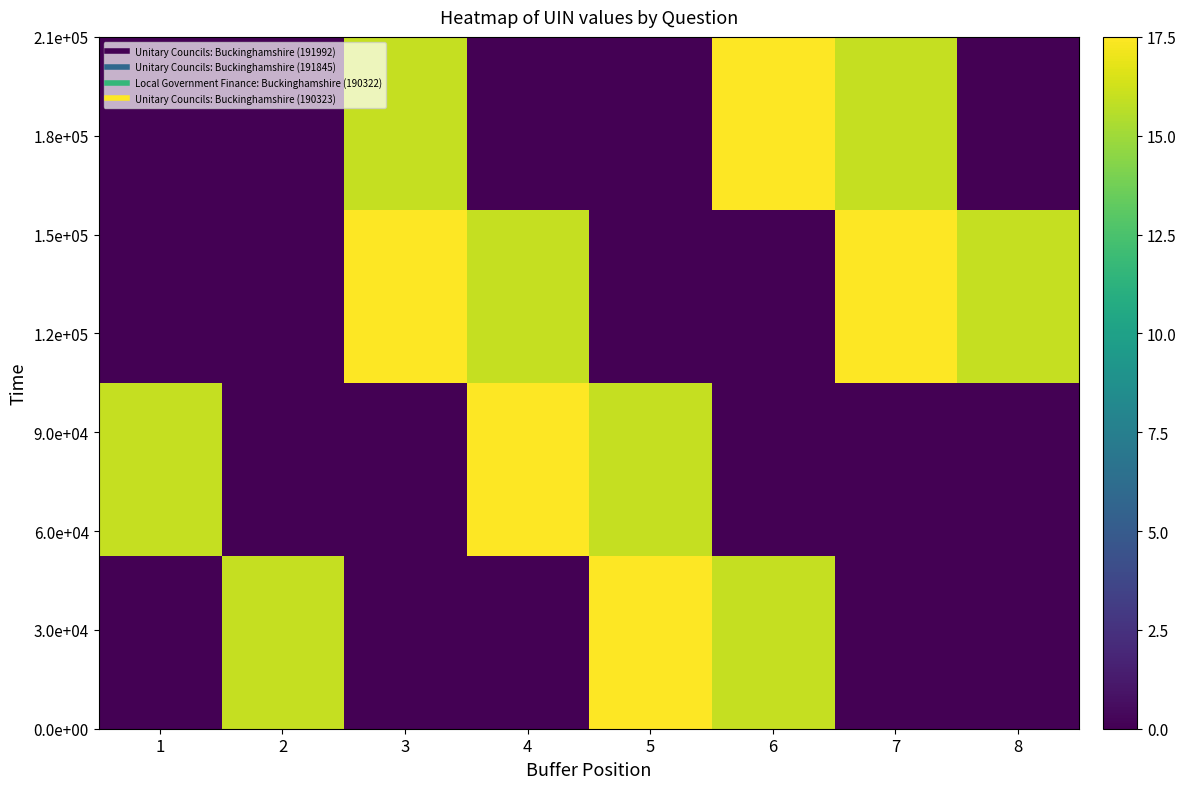

At which category is the sum across all series the highest?

7